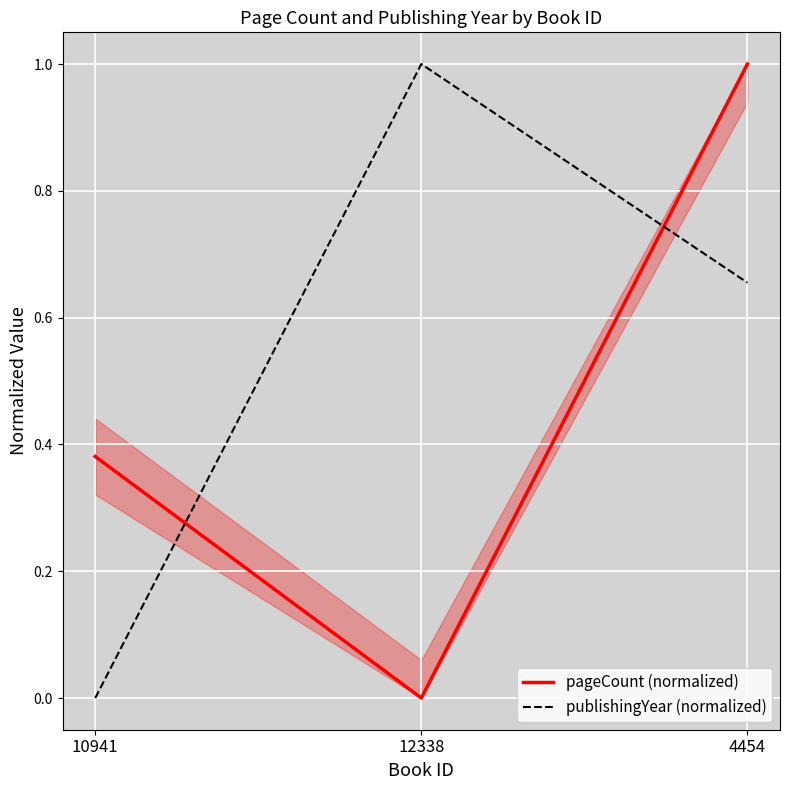

The value of pageCount (normalized) at 12338 is -0.3. True or false?

False